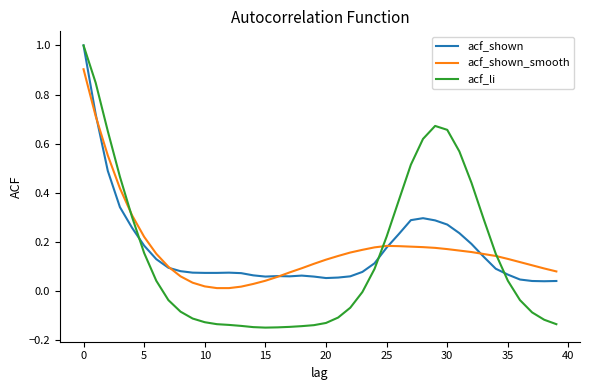

True or false: acf_li has more than 0 interior local peaks.

True